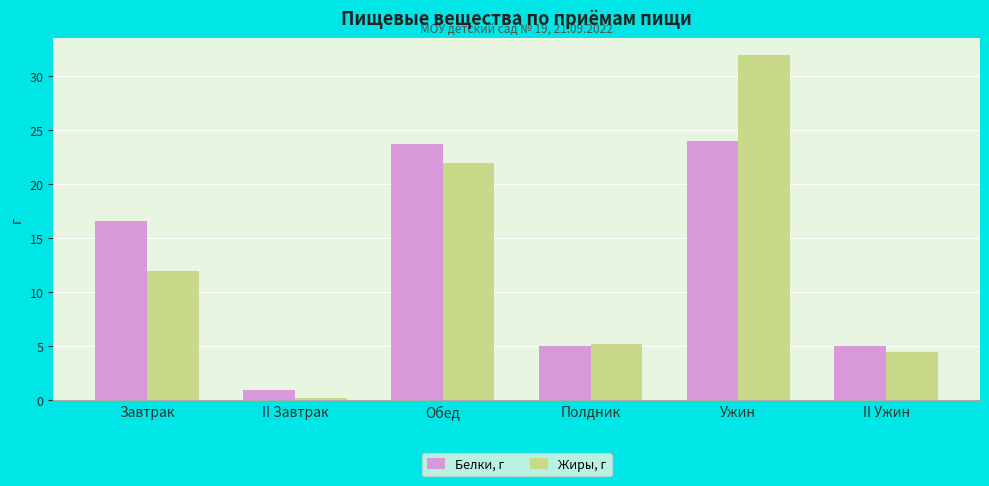

List the series in order of their peak value, highest first.

Жиры, г, Белки, г